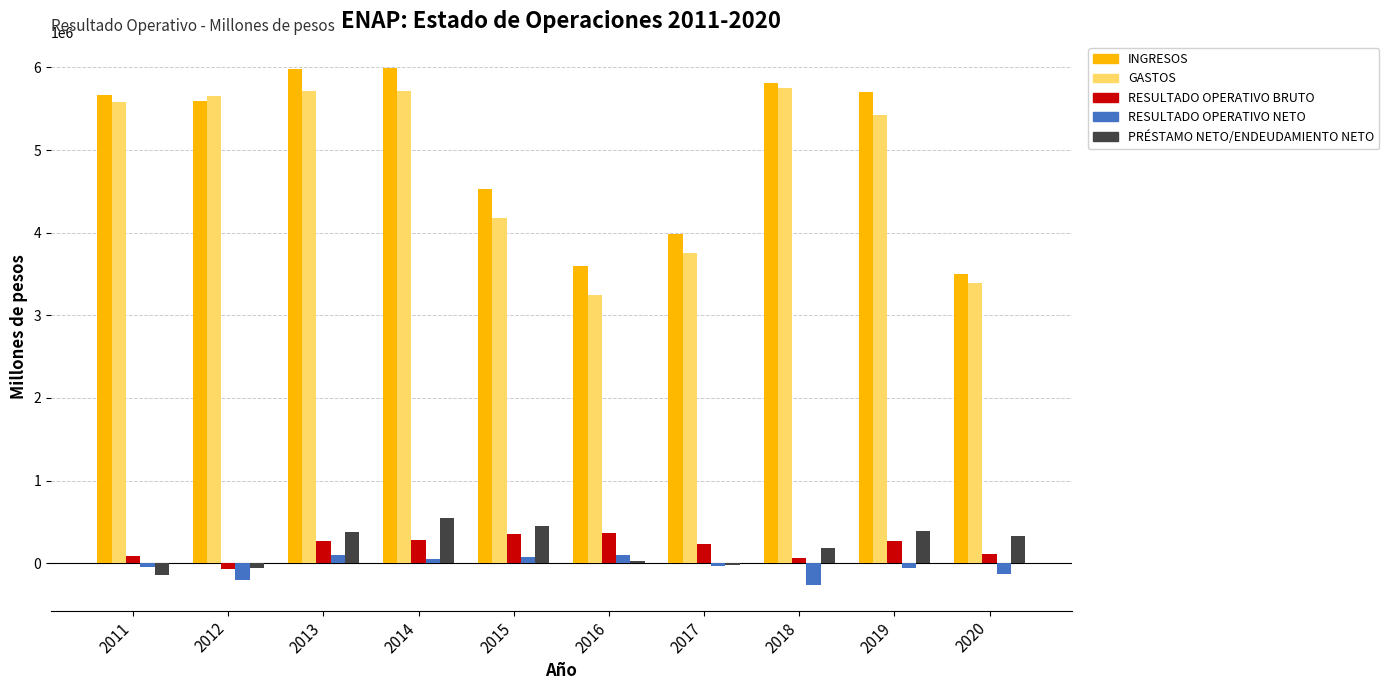

Which series changed the most between 2015 and 2019?

GASTOS